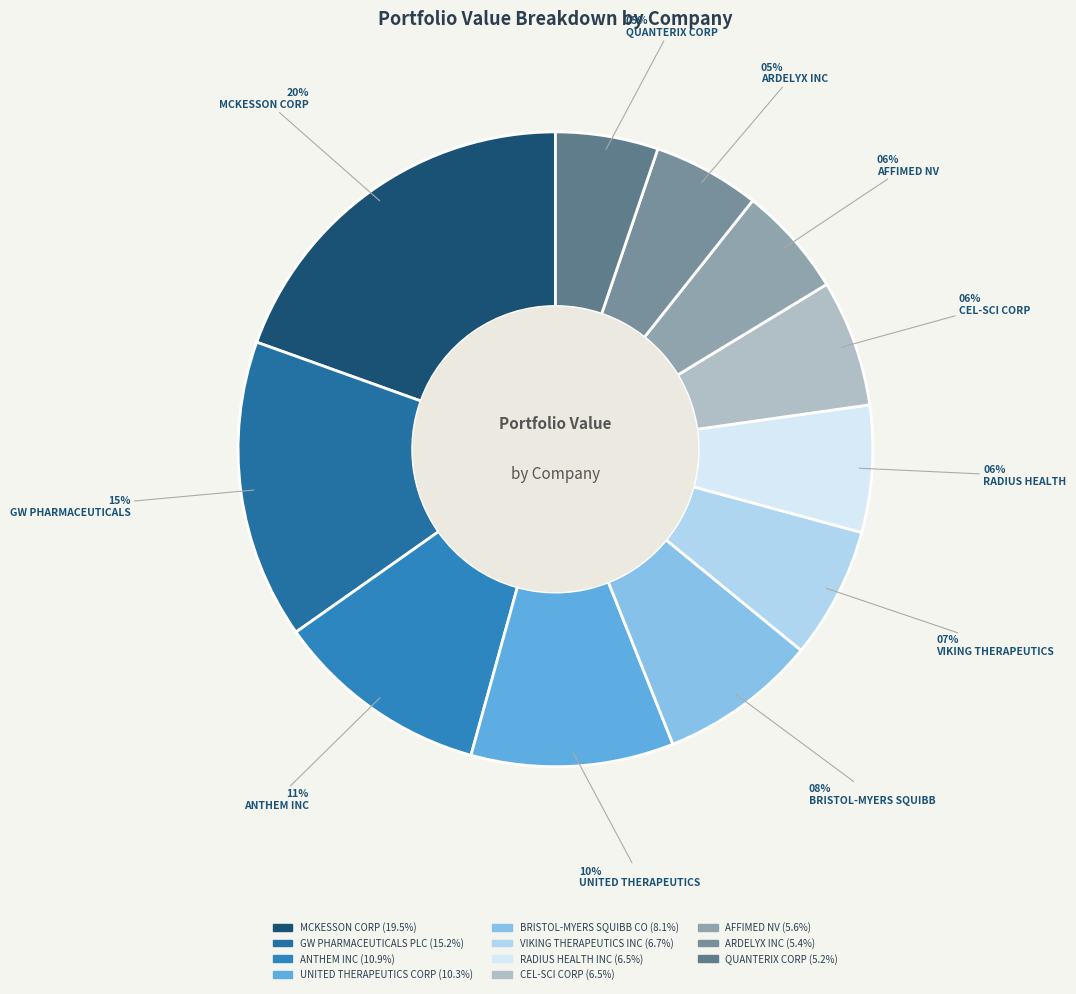

Is the sum of UNITED THERAPEUTICS CORP and AFFIMED NV greater than half?

No